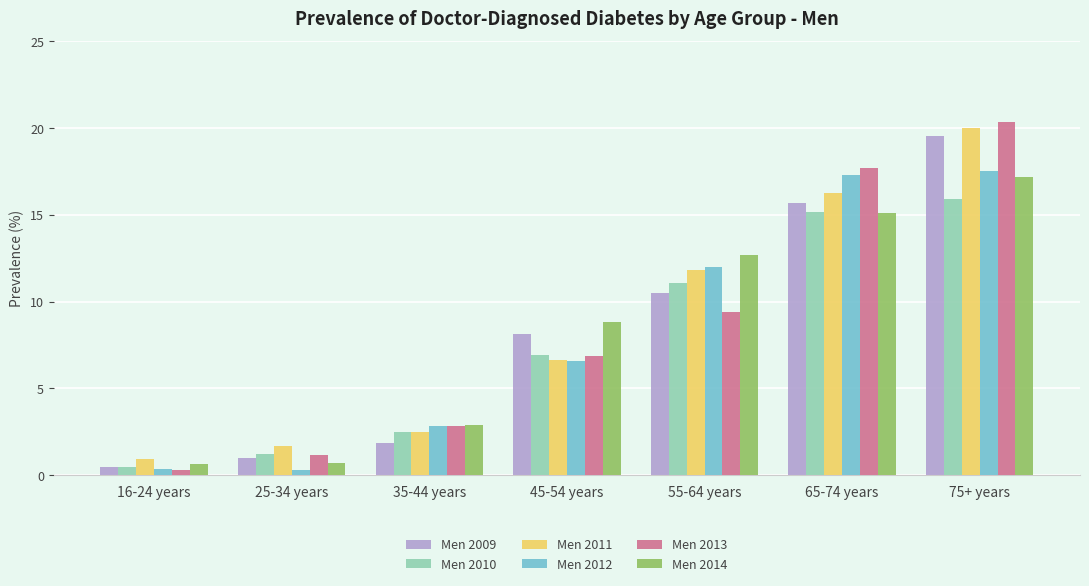

What is the minimum value for Men 2010?

0.5